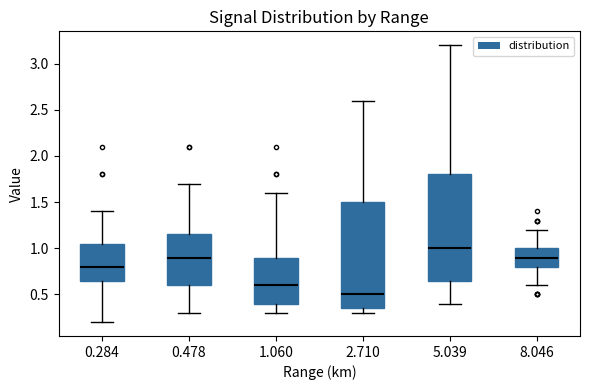

Which box has the highest median line?

5.039